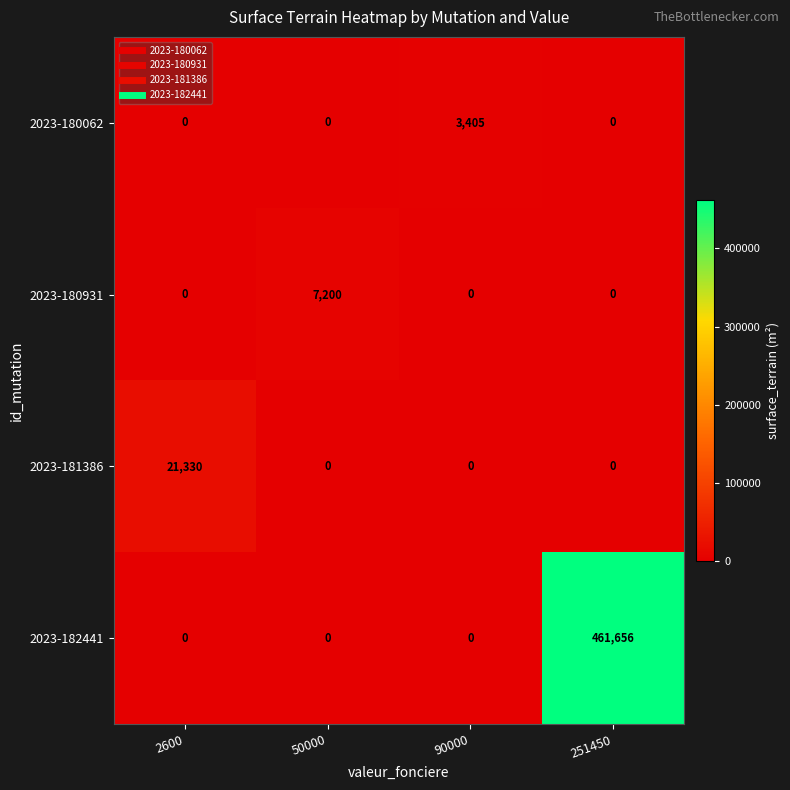

At which category does the chart reach its peak across all series?

251450